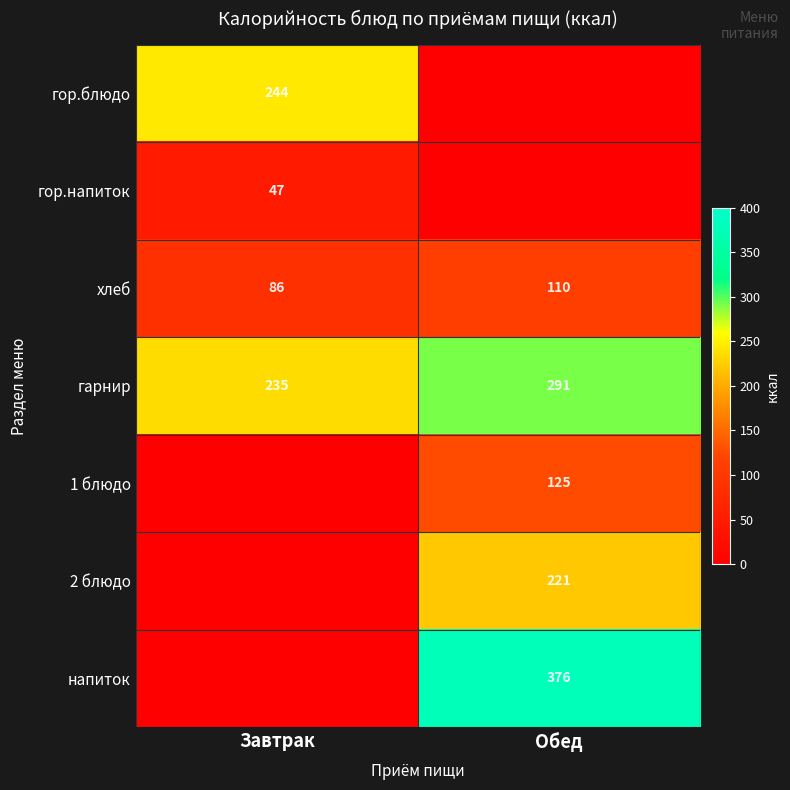

What is the sum of all хлеб values?

196